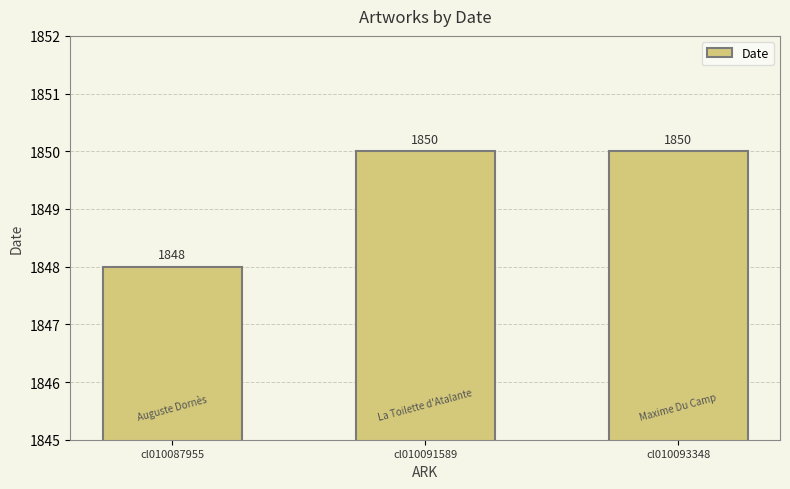

Between cl010087955 and cl010091589, which is larger?

cl010091589